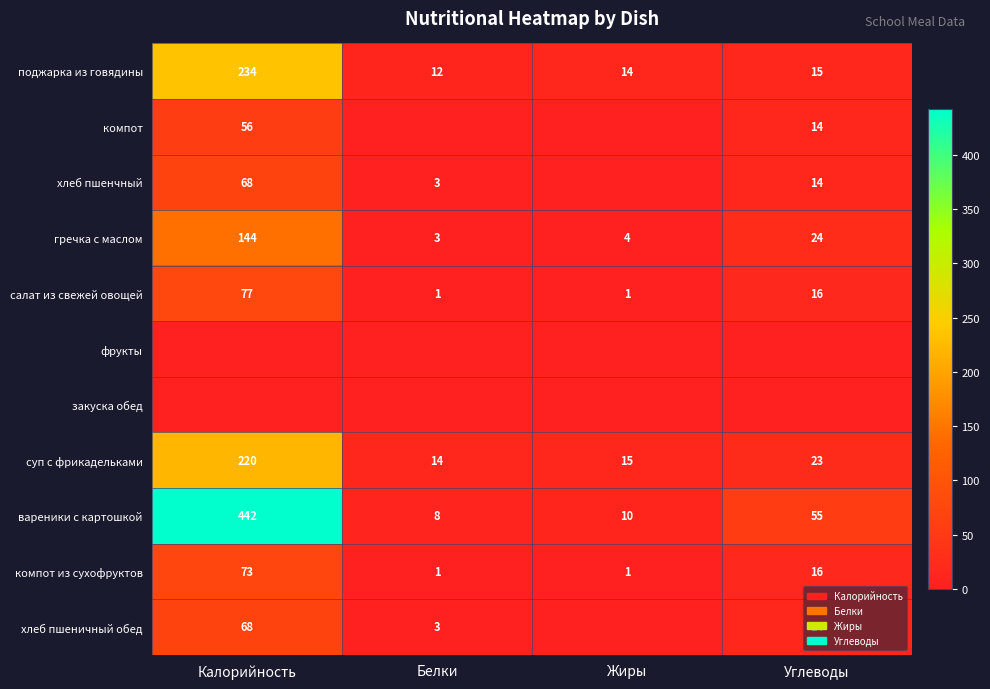

Which has a higher value, Калорийность or Жиры?

Калорийность